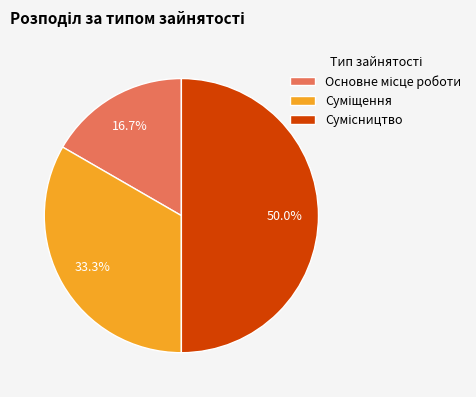

What percentage is the Суміщення slice, to the nearest percent?

33%